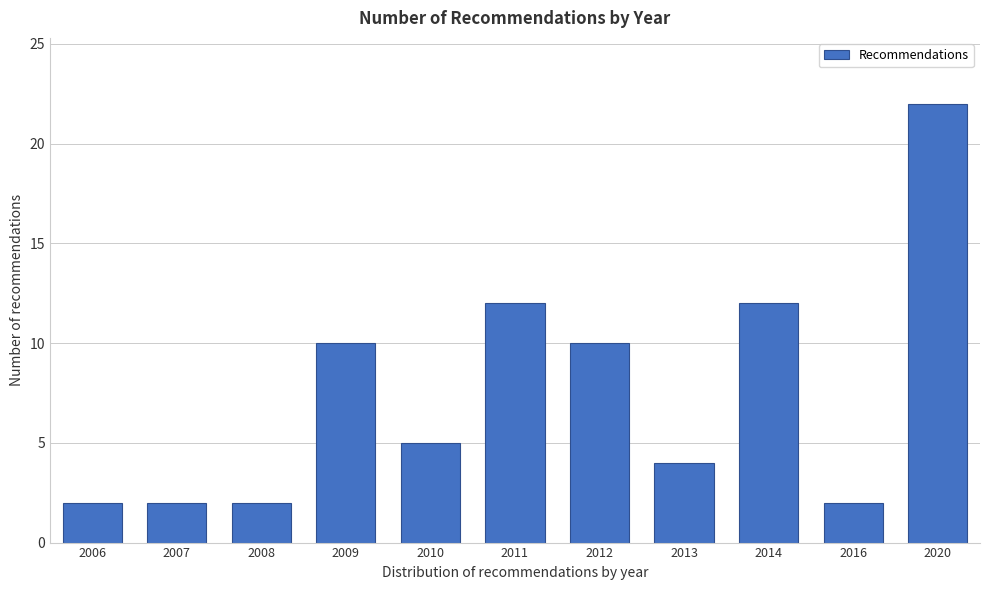

Reading right to left, what are all the values shown in this chart?

22	2	12	4	10	12	5	10	2	2	2